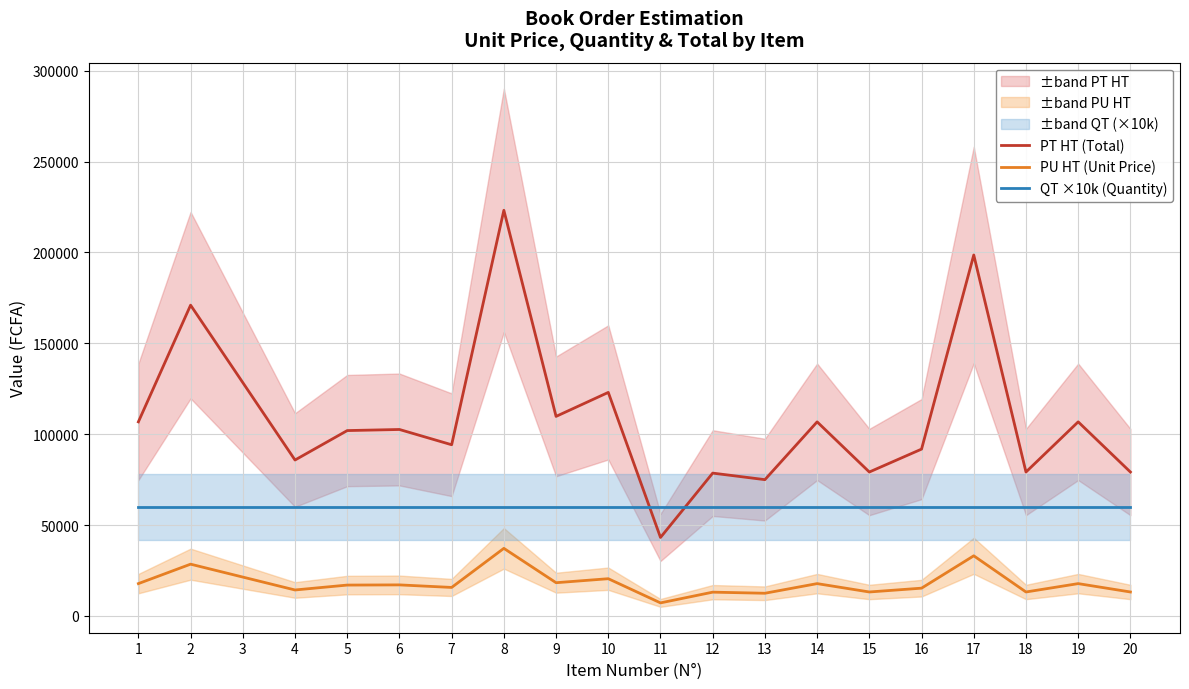

True or false: QT ×10k (Quantity) and PU HT (Unit Price) intersect in this chart.

False